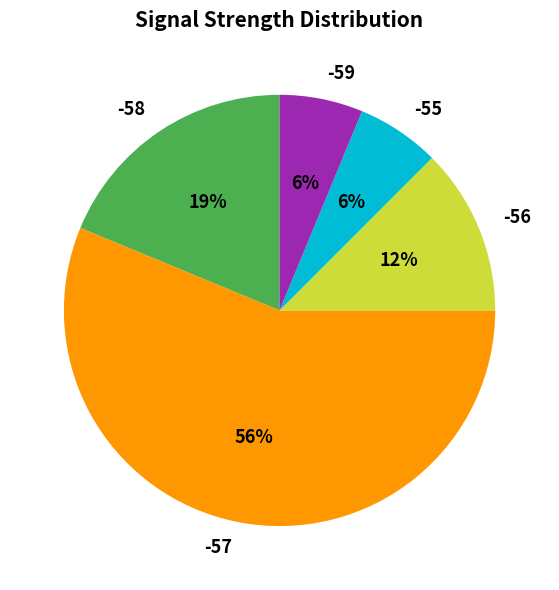

Count the number of slices in the pie.

5